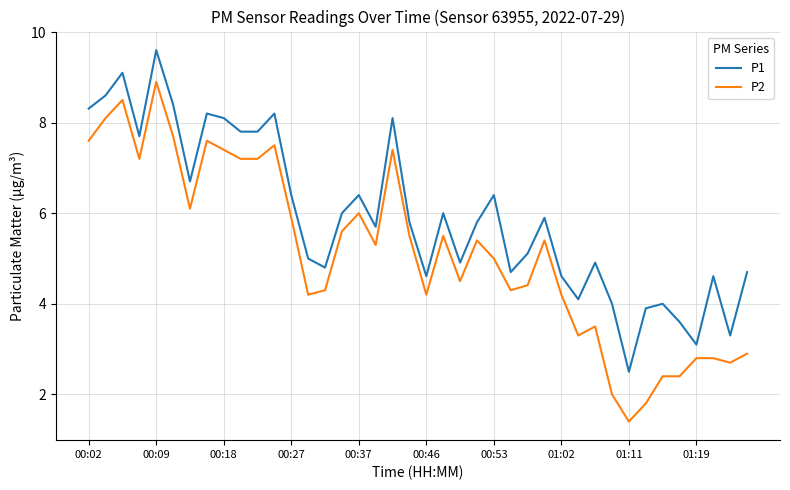

List the series in order of their peak value, lowest first.

P2, P1